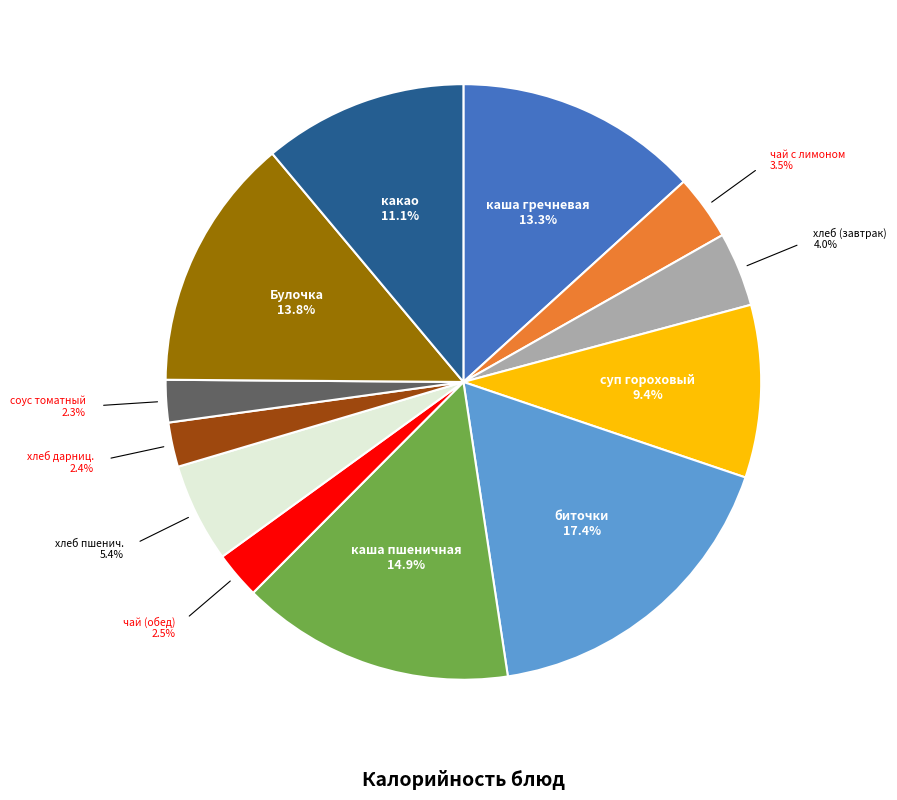

Does any single category account for the majority?

No